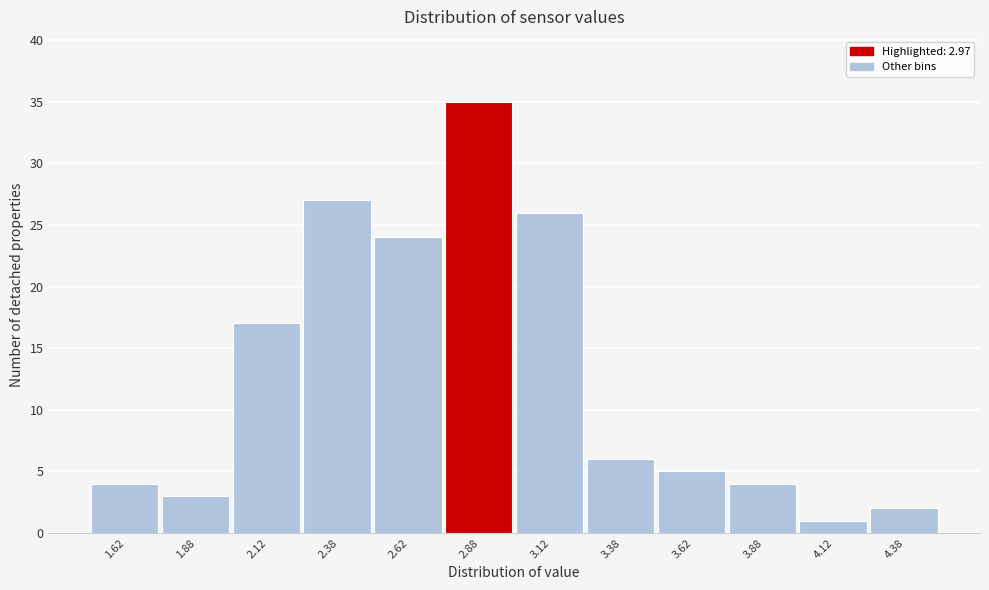

Which range on the x-axis has the tallest bar?

2.75 to 3.00